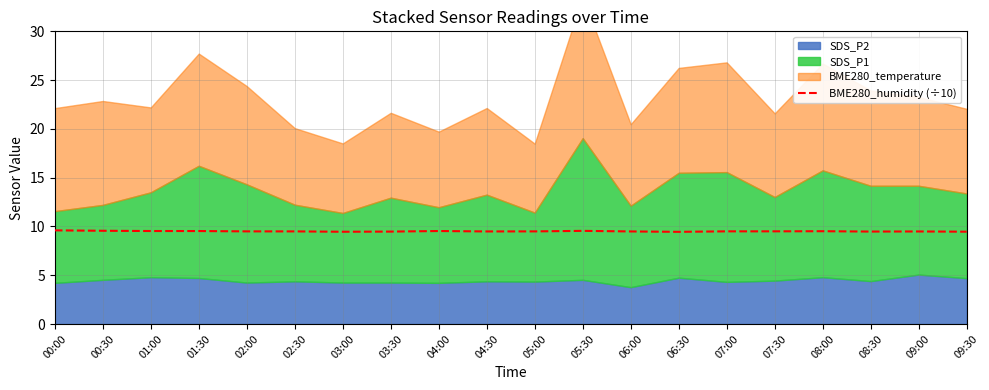

At which category does the chart reach its peak across all series?

00:00